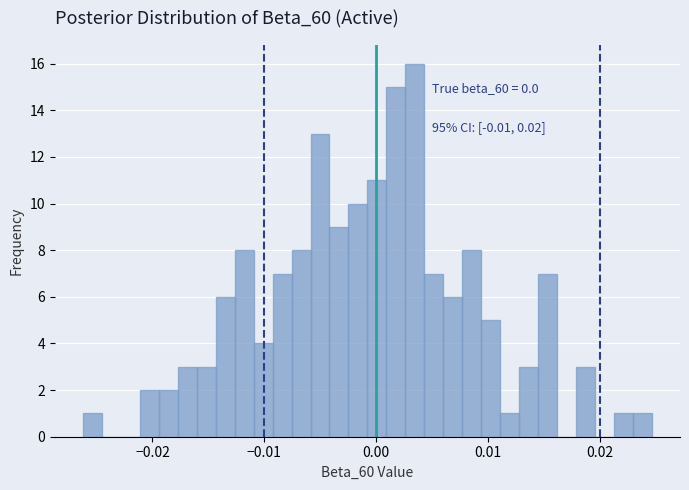

Read against the x-axis, roughly where is the centre of the tallest bar?

0.003